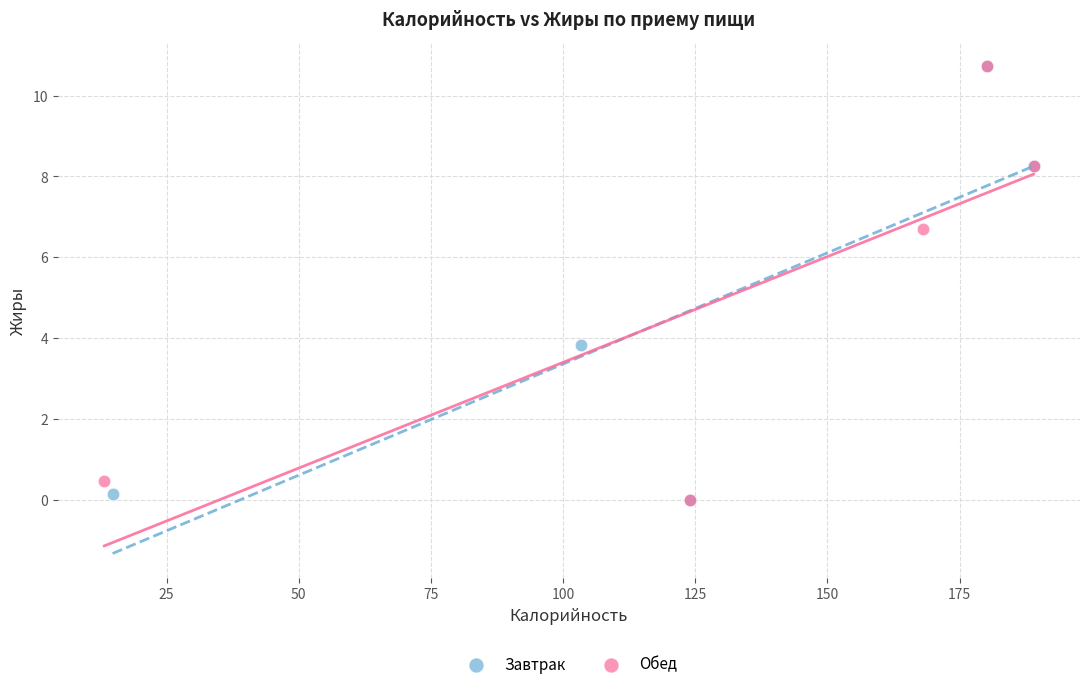

What are all the series names shown in the legend?

Завтрак, Обед